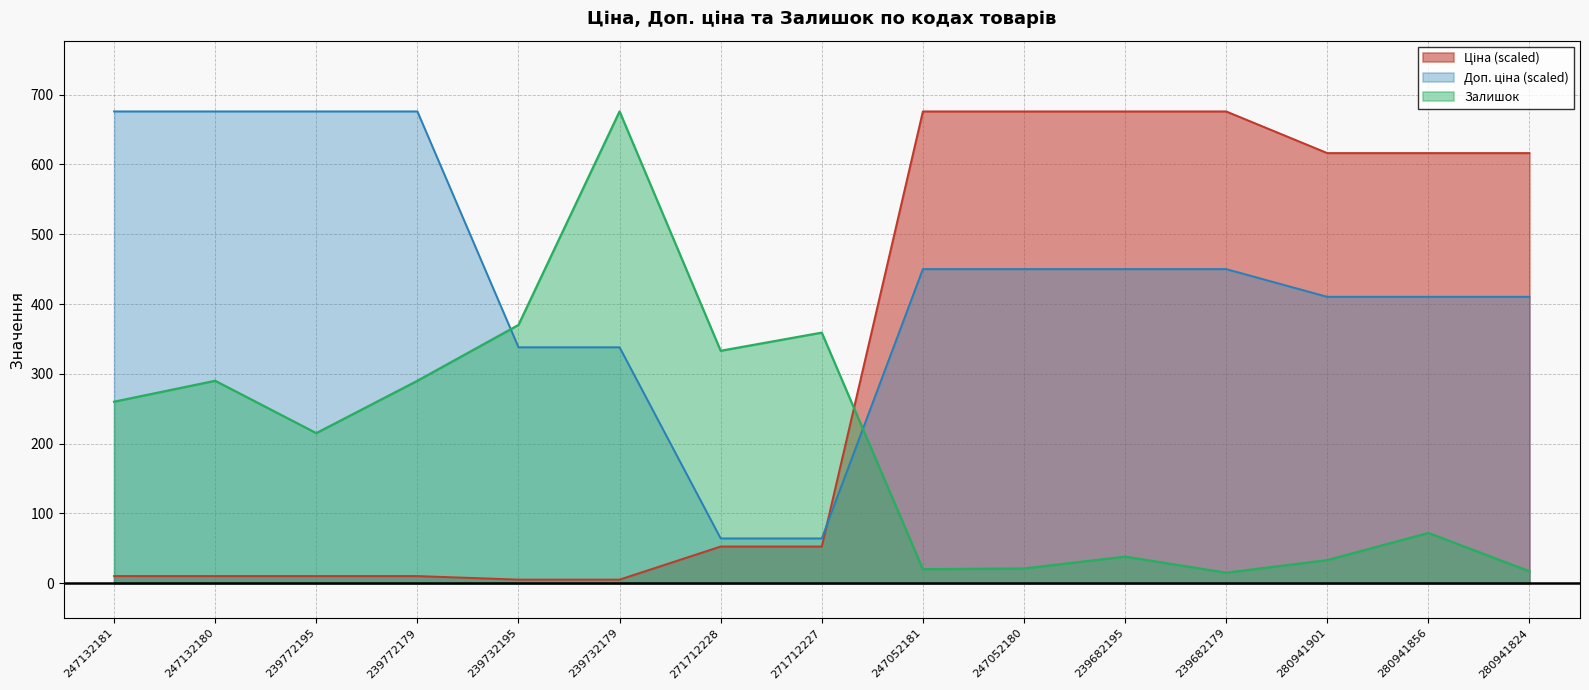

After their last crossing, which series has the higher values: Ціна or Залишок?

Ціна